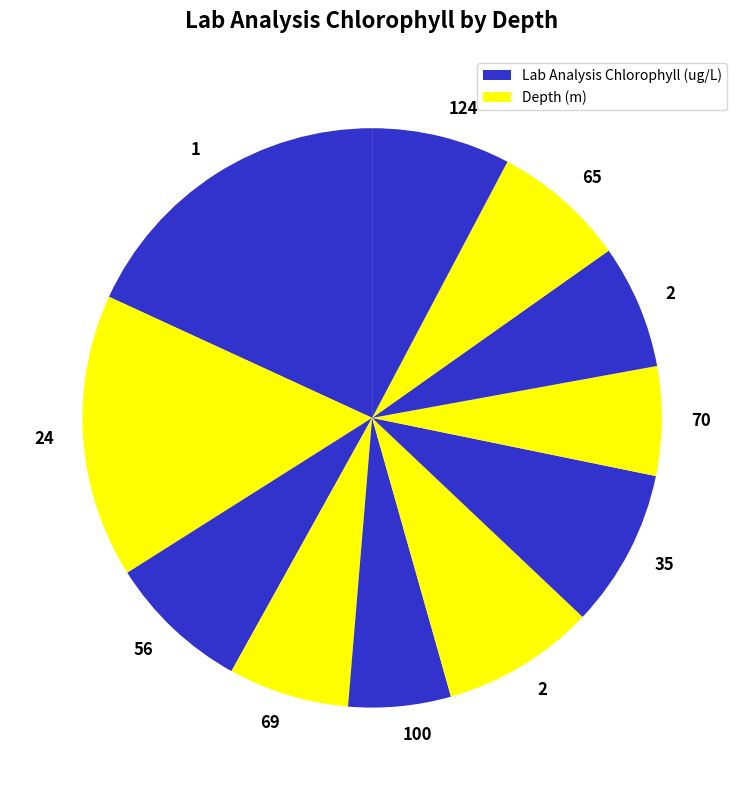

How many segments does this pie chart have?

11